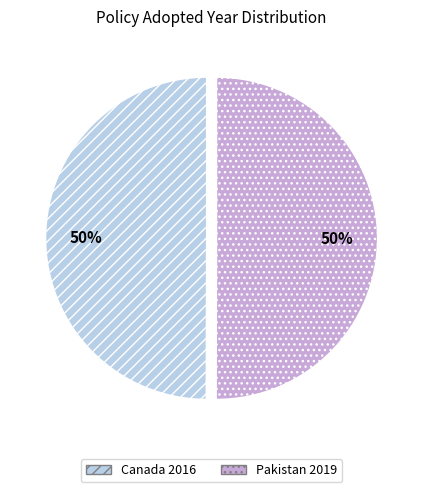

Combined, do Canada 2016 and Pakistan 2019 account for over 50%?

Yes